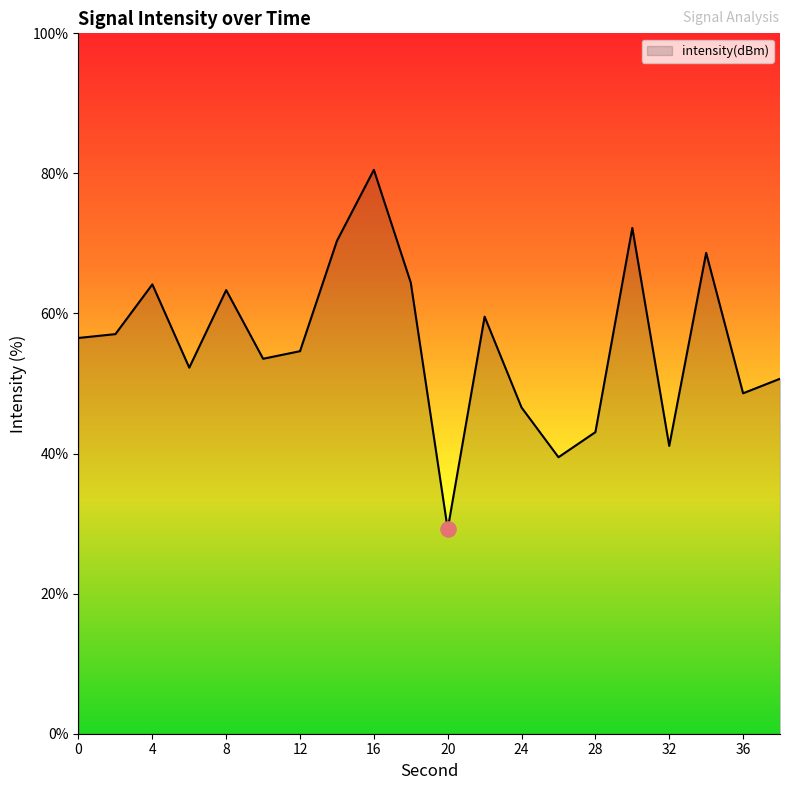

What is the difference between the maximum and minimum values?

51.3